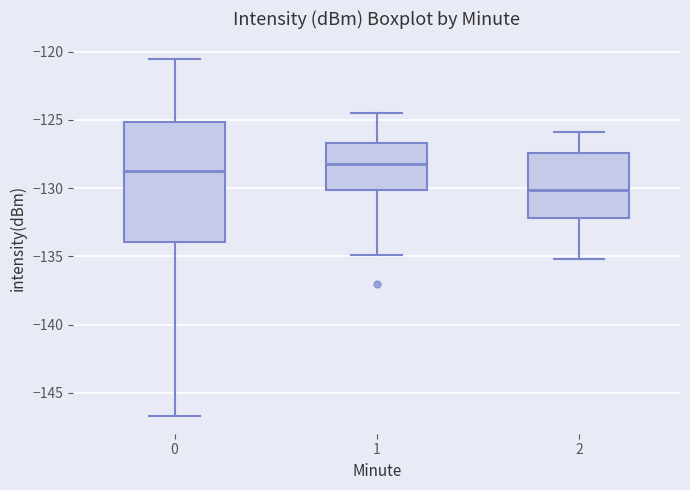

Comparing the boxes themselves (not the whiskers), which one is the tallest?

0